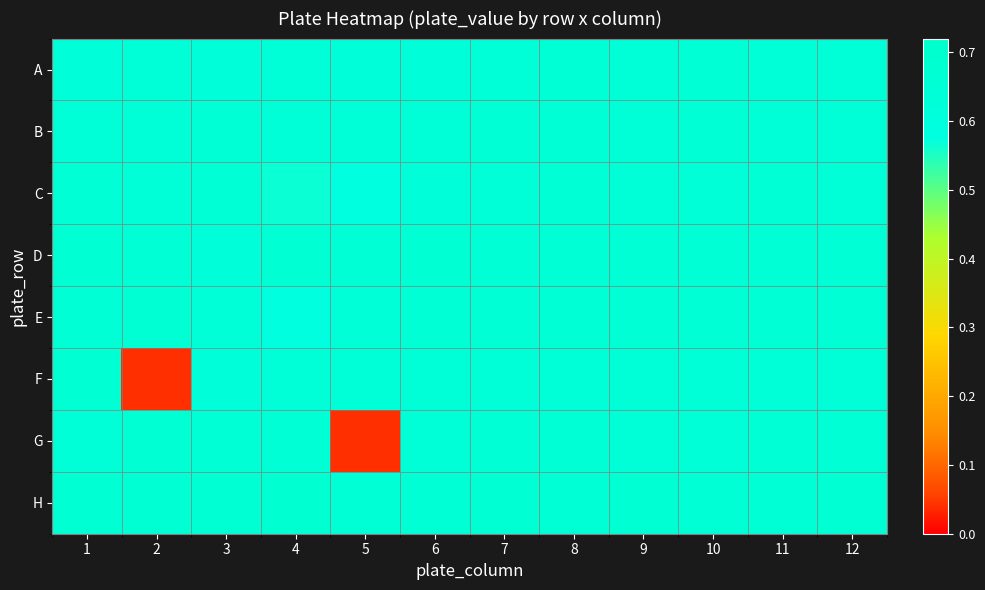

At how many categories does at least one series exceed 0?

12